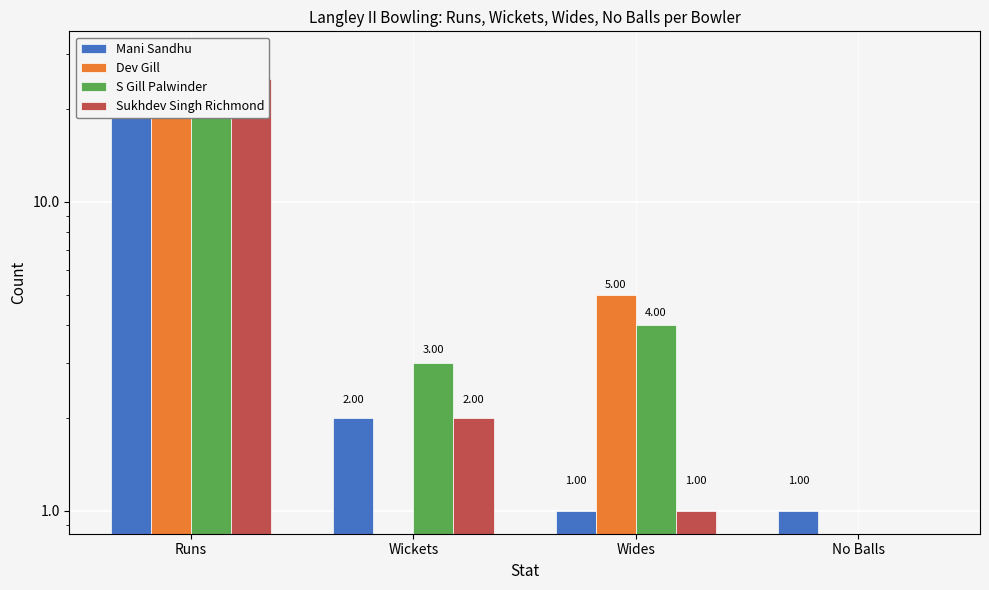

How many bars are there in each group?

4